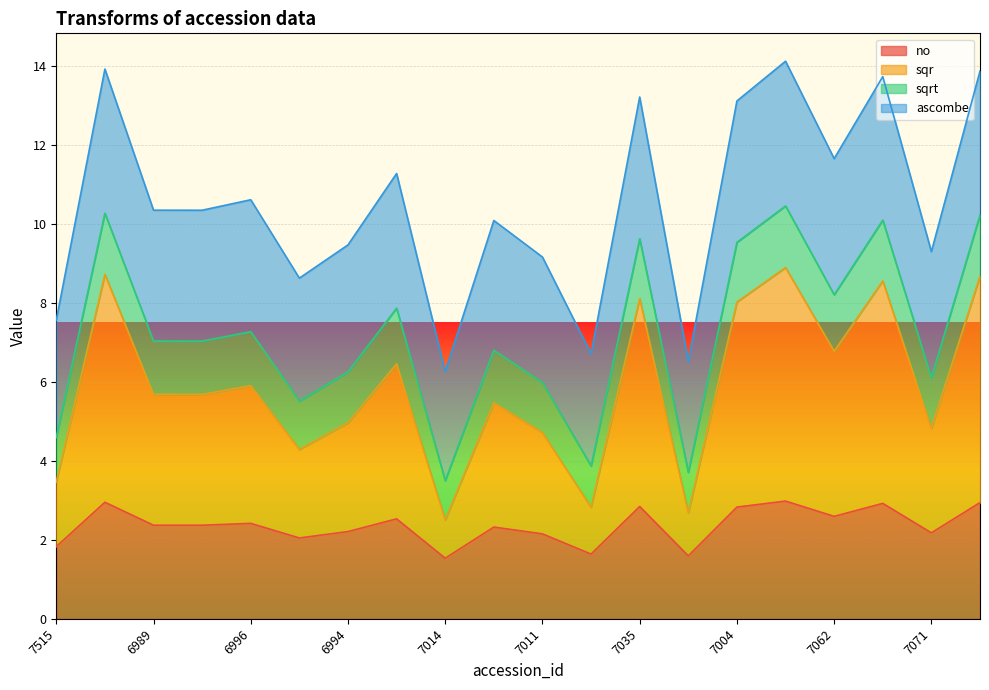

How many interior local peaks does the ascombe series have?

7